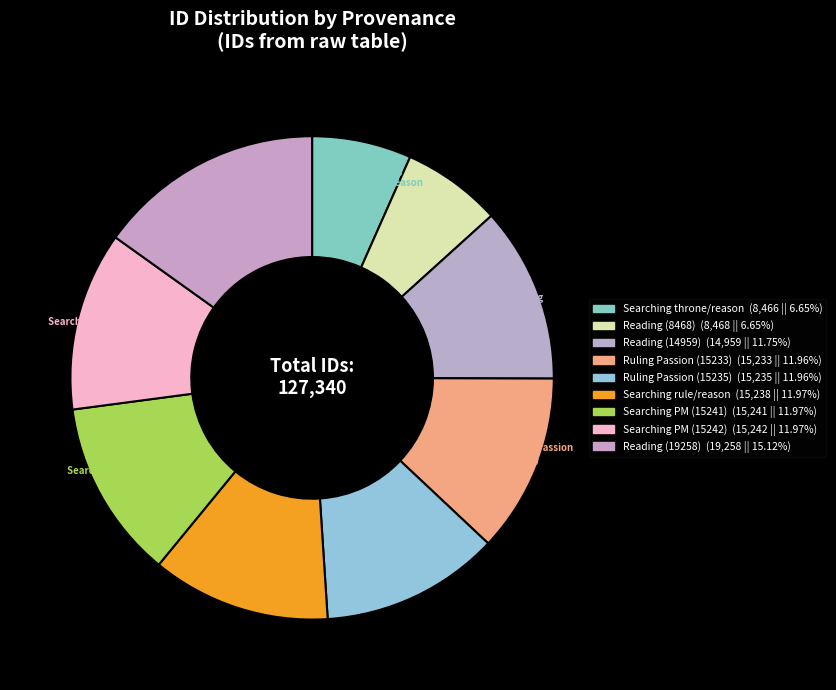

Count the number of slices in the pie.

9